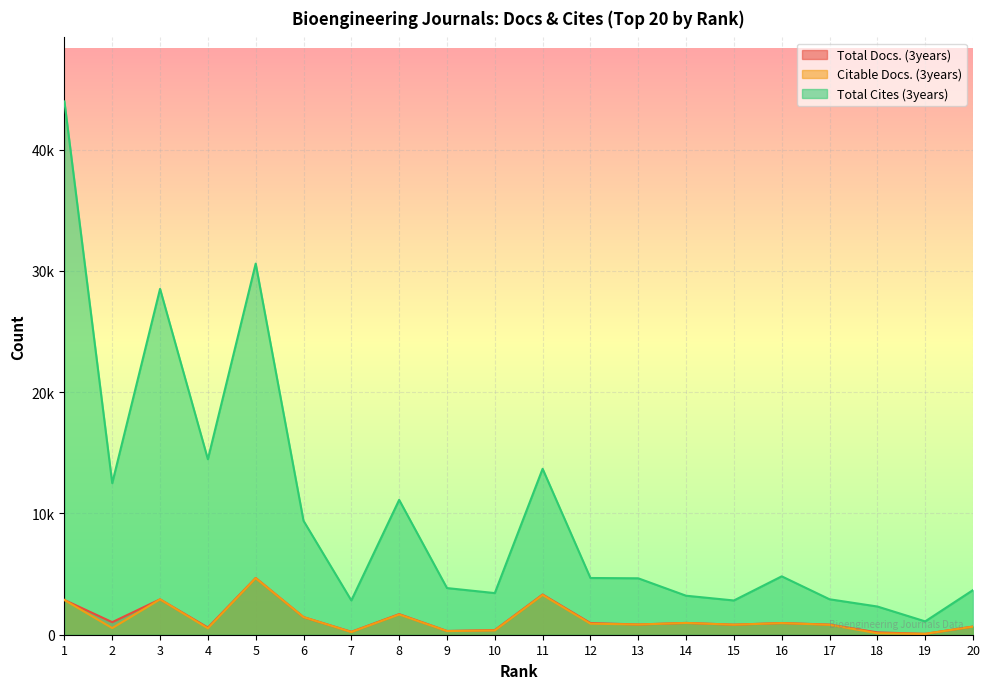

What is the sum of all Total Cites (3years) values?

204580